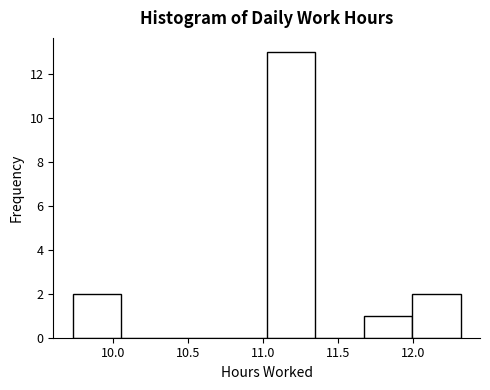

Reading left to right, list every bar in this chart as the range it spans on the x-axis followed by its height. Neither the bar edges nor the heights are printed on the chart, so give them approximately, as read against the axes.

9.75 to 10.05: 2
10.05 to 10.40: 0
10.40 to 10.70: 0
10.70 to 11.05: 0
11.05 to 11.35: 13
11.35 to 11.65: 0
11.65 to 12.00: 1
12.00 to 12.30: 2